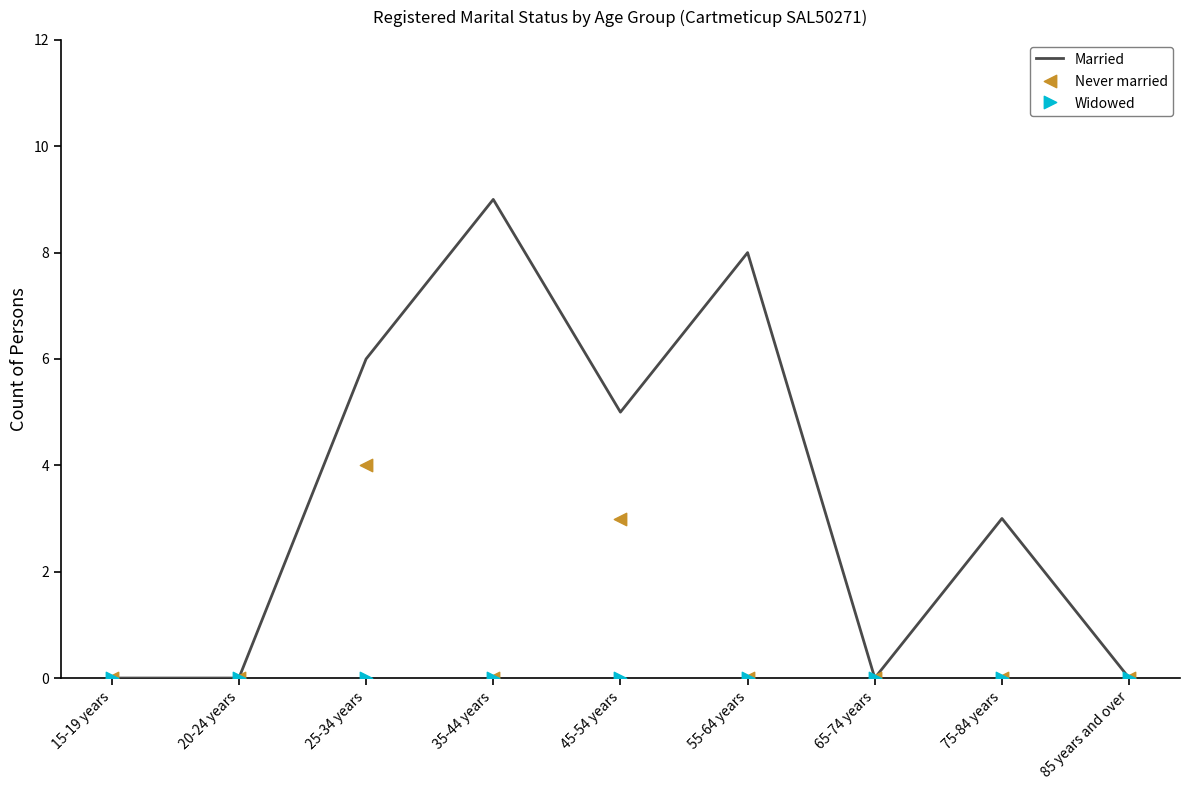

Which series reaches the maximum Y coordinate?

Married